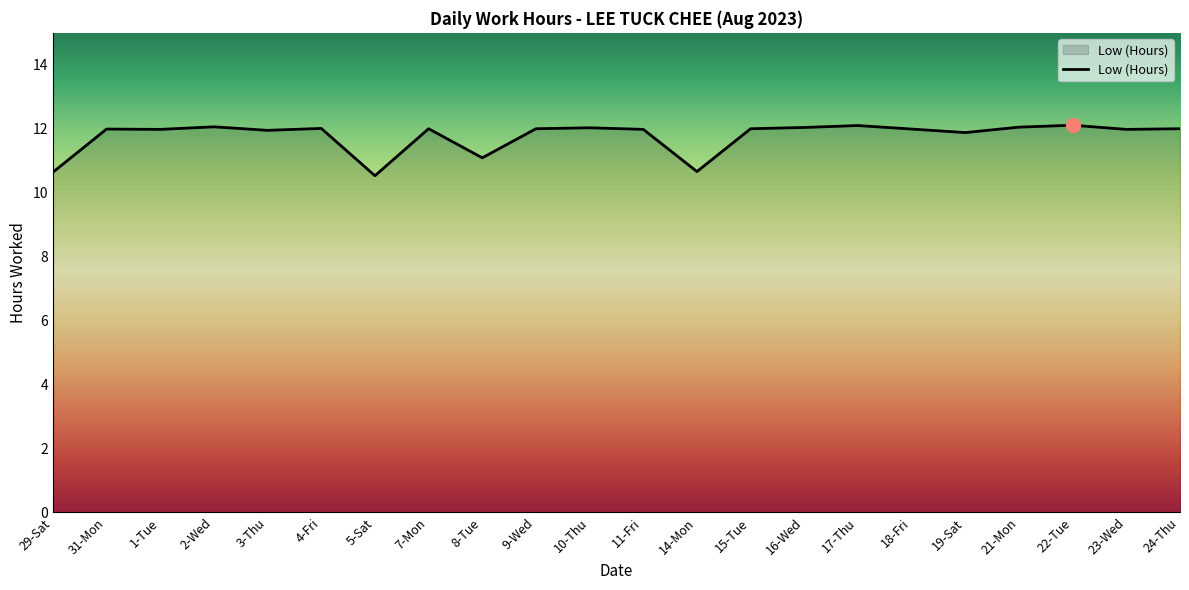

What is the minimum value shown in the chart?

10.5